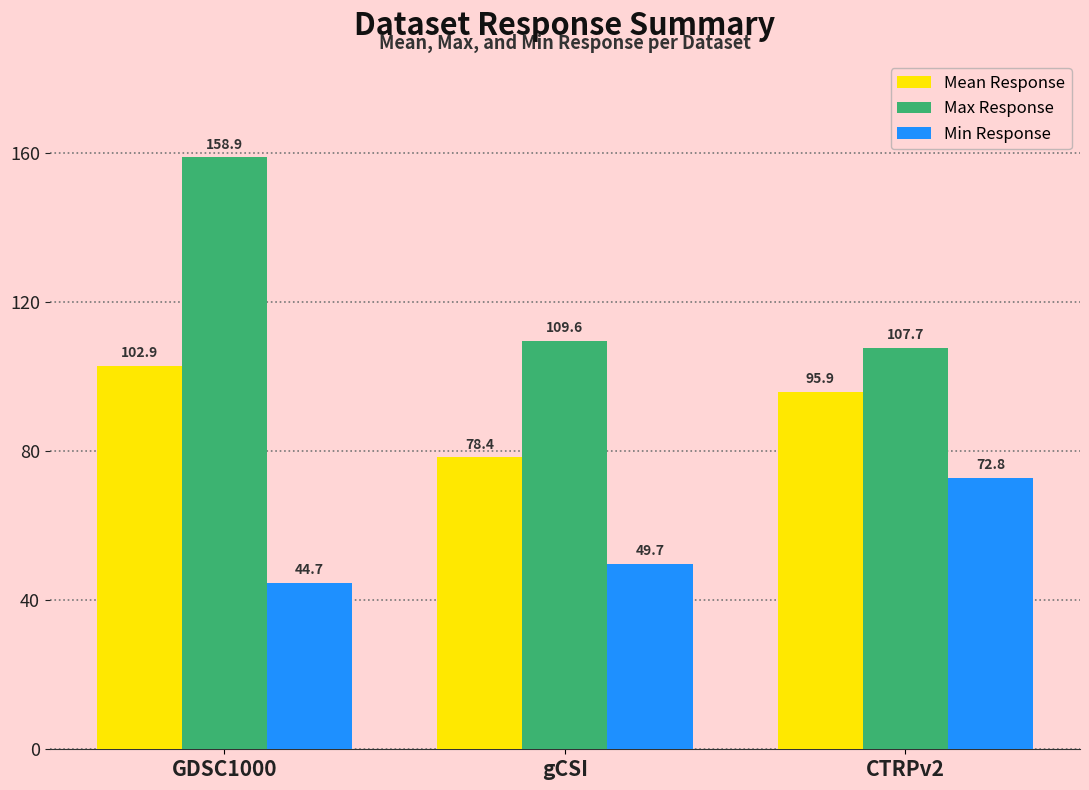

At which category is the sum across all series the highest?

GDSC1000